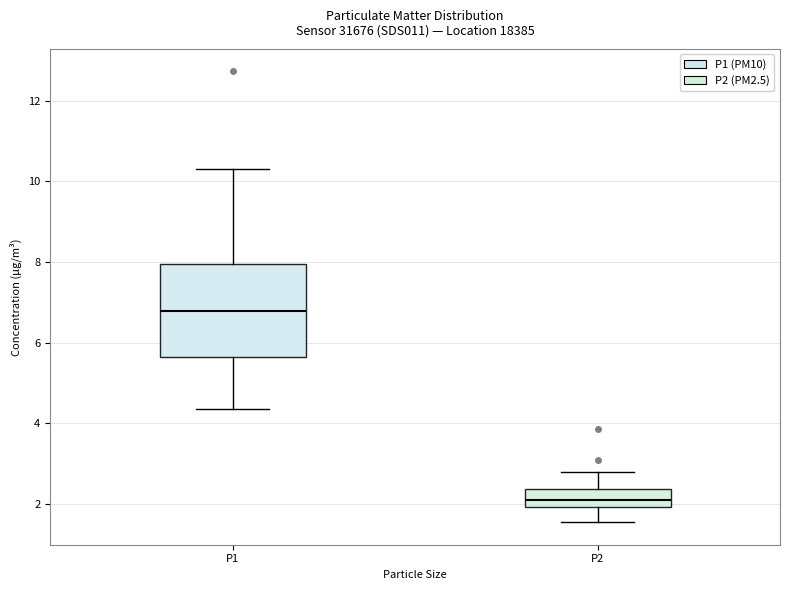

Where is the lower edge of the box for P1 on the y-axis? The values are not printed on the chart, so give them approximately, as read against the axis.

5.6